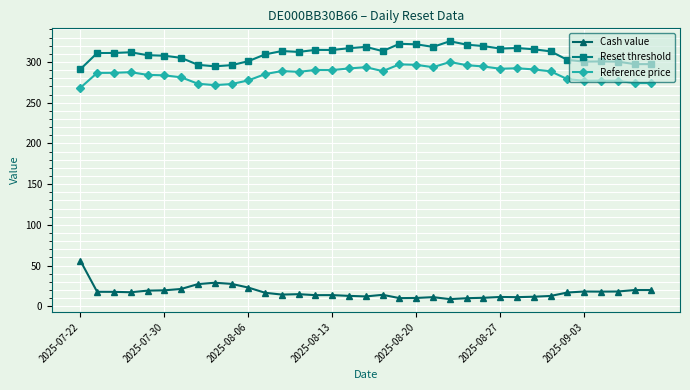

What is the value of the Cash value point at the 27th from the left?

11.2